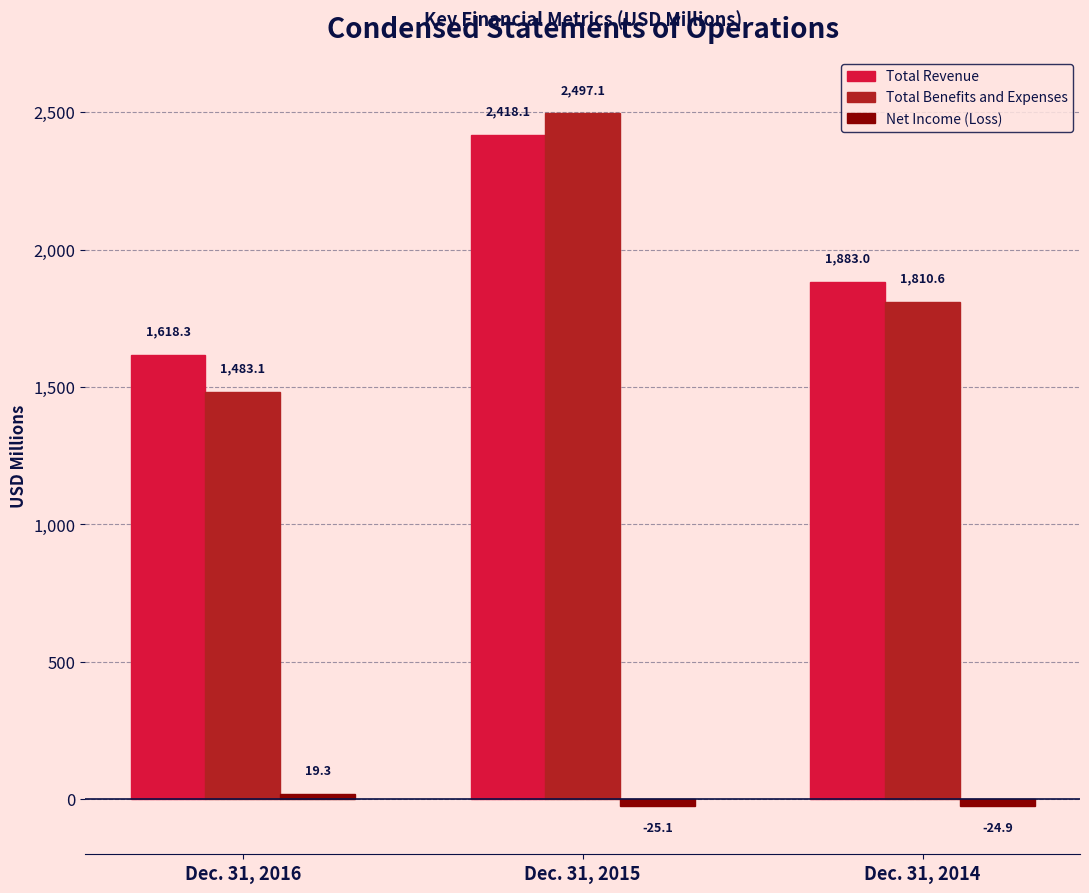

What is the average value of the Total Benefits and Expenses series?

1930.3